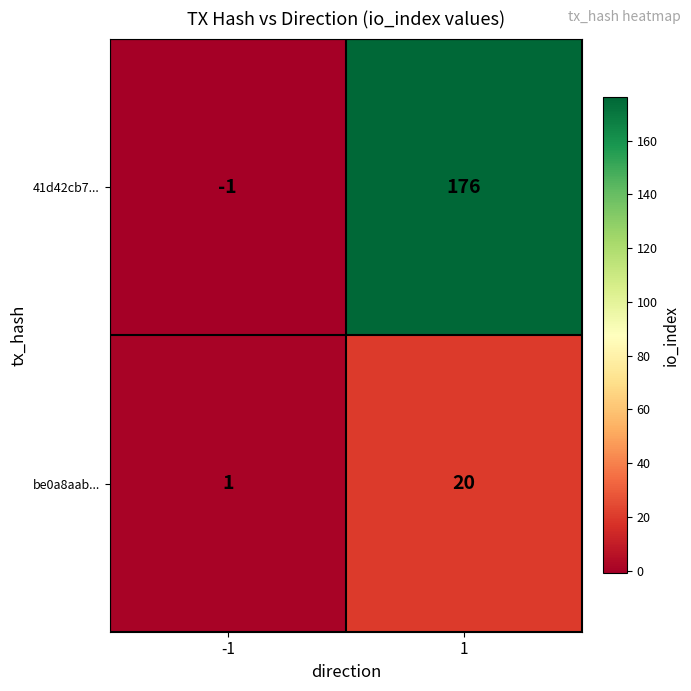

Which series has the largest total across all categories?

41d42cb7...